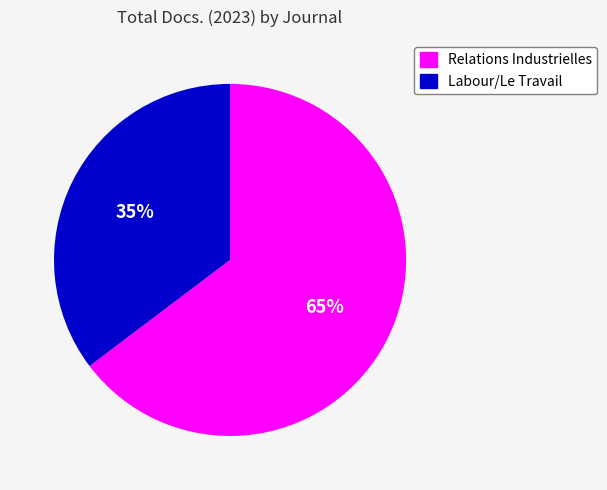

Combined, do Labour/Le Travail and Relations Industrielles account for over 50%?

Yes